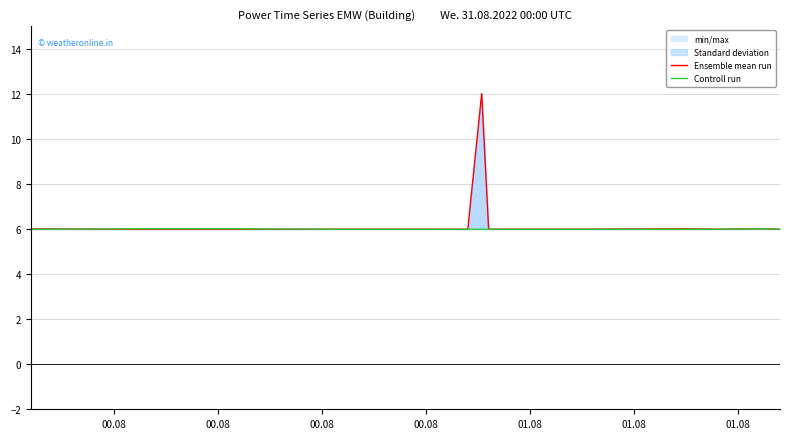

At which label is Controll run closest to 6?

00.08